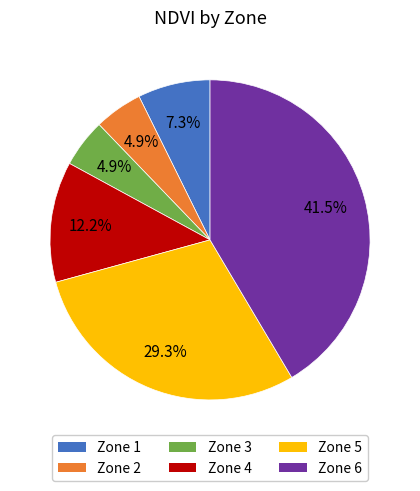

Which slice is the largest?

Zone 6